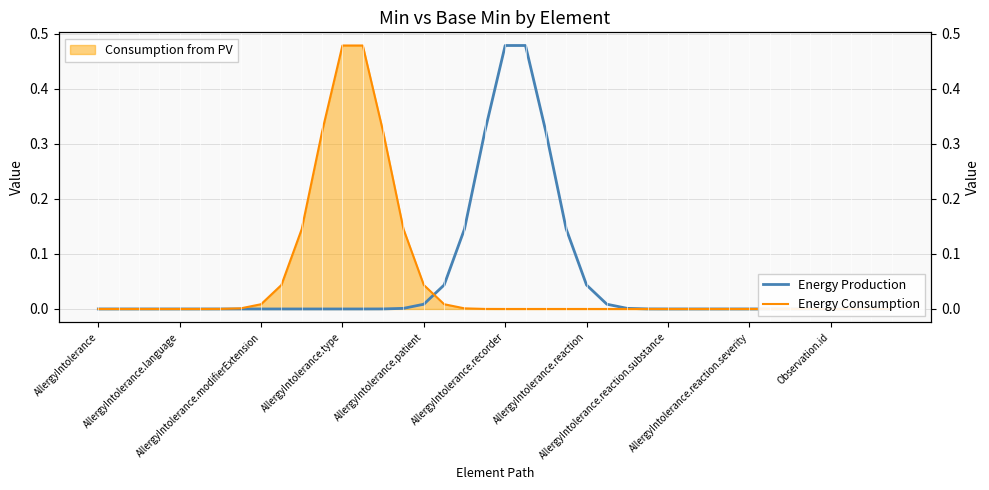

What is the average value of the Energy Production series?

0.1